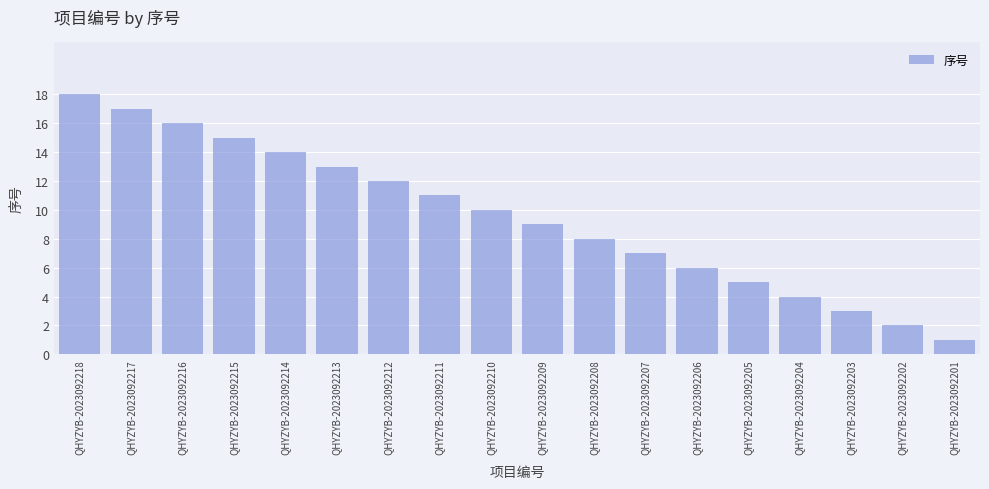

True or false: the data shows 6 at QHYZYB-2023092206.

True